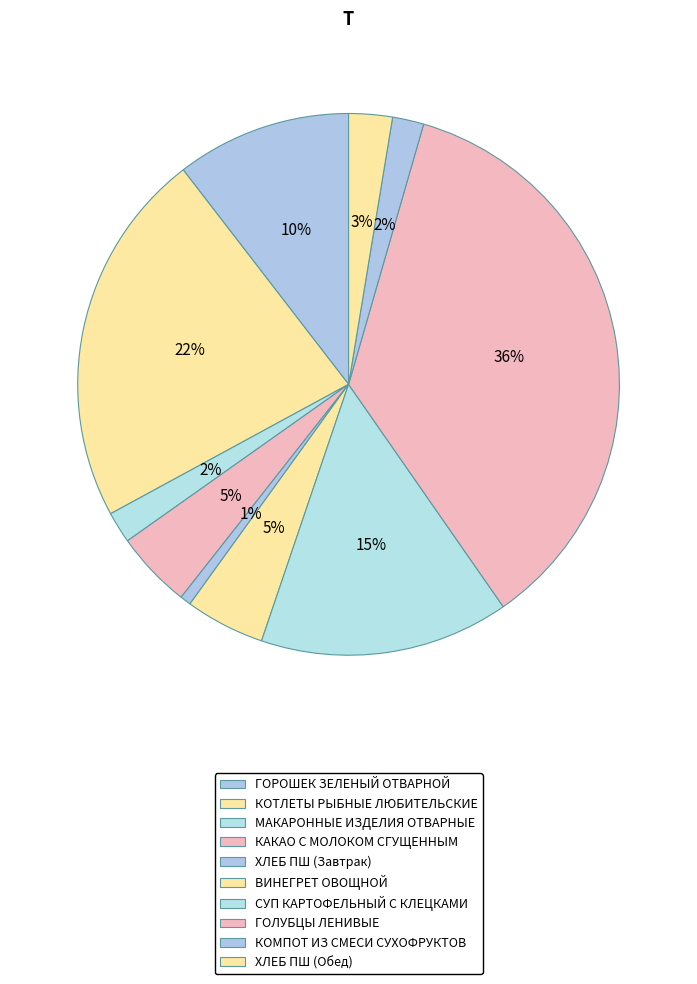

How many segments does this pie chart have?

10